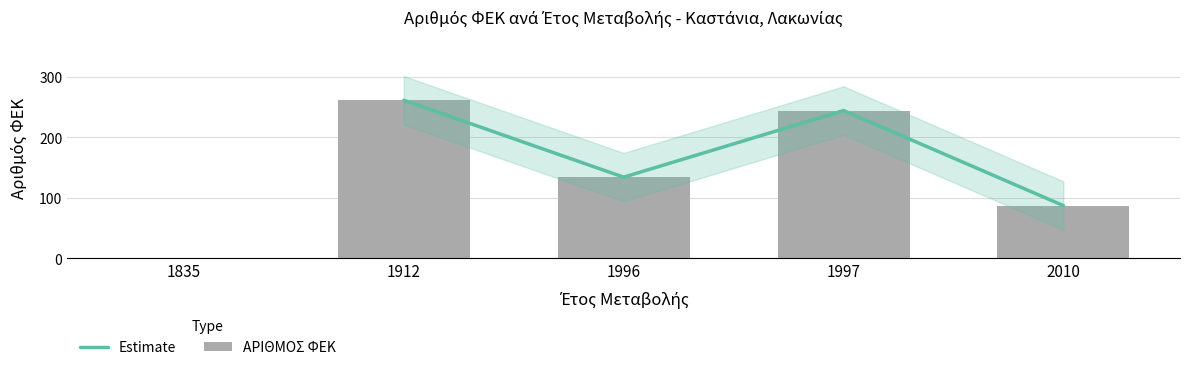

Where is the data nearest to the value 130?

1996